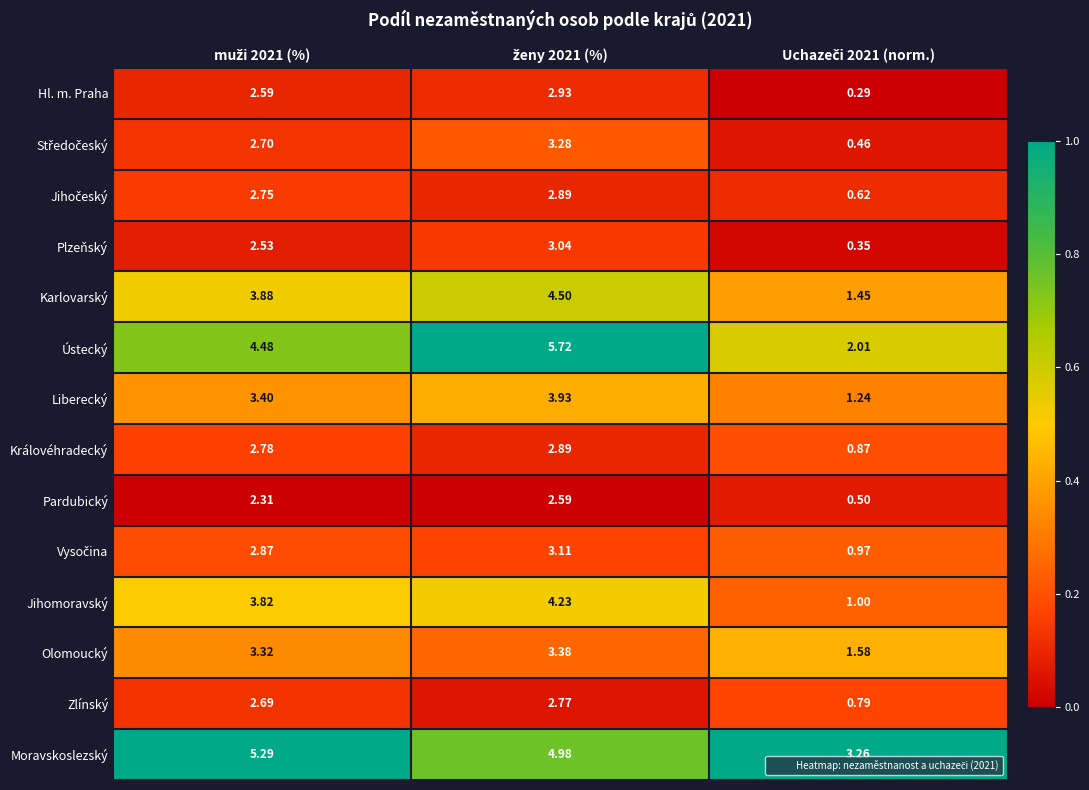

Which series has the widest spread of values?

Ústecký